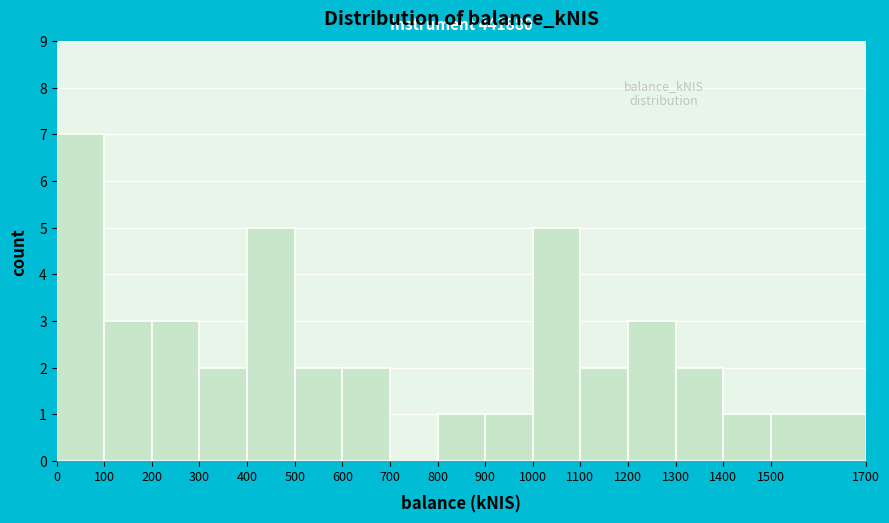

Over which range of the x-axis is the bar tallest?

0 to 100